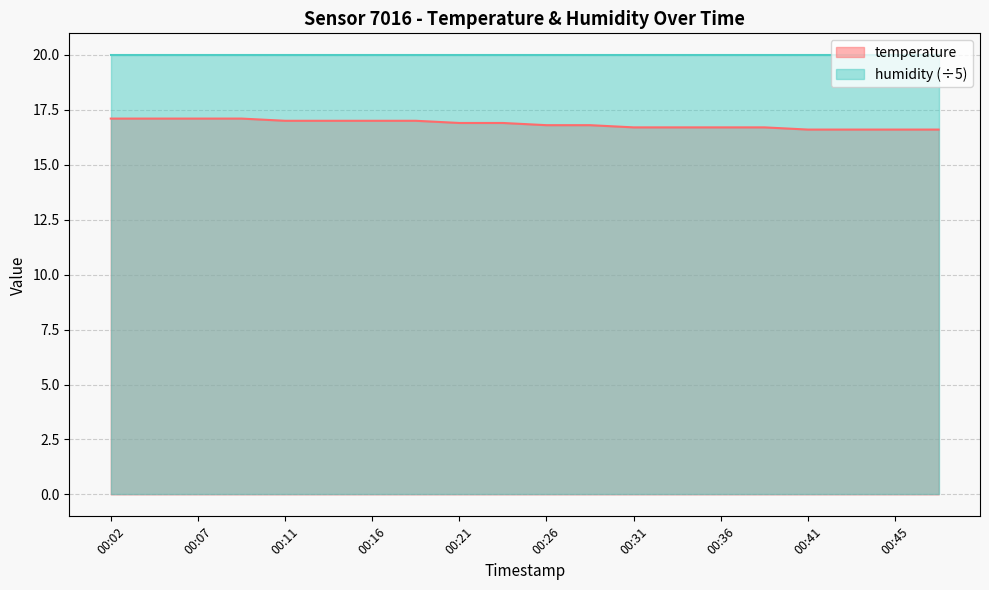

True or false: the data shows 4.3 at 00:24.

False